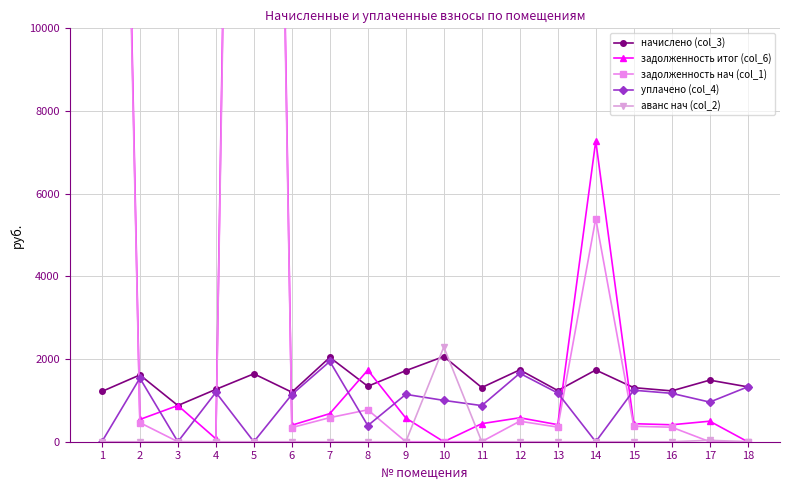

What are all the series names shown in the legend?

начислено (col_3), задолженность итог (col_6), задолженность нач (col_1), уплачено (col_4), аванс нач (col_2)